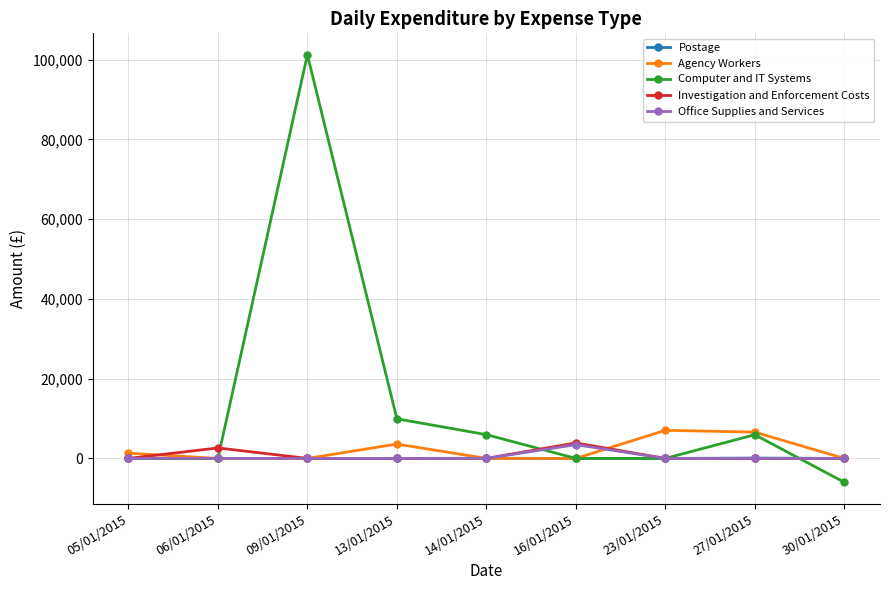

True or false: Office Supplies and Services has a value of 0.0 at 27/01/2015.

True